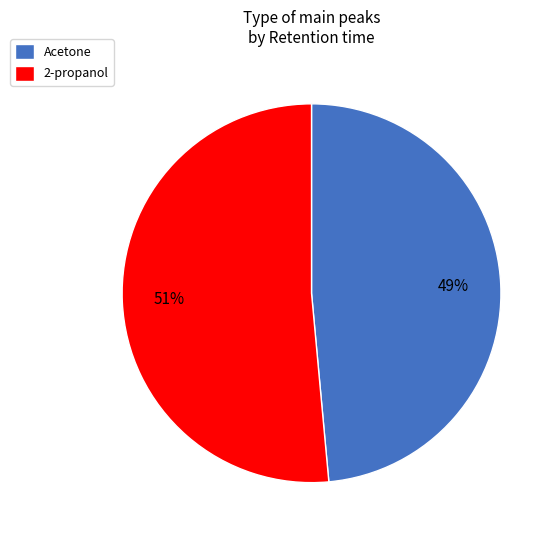

What is the majority slice?

2-propanol